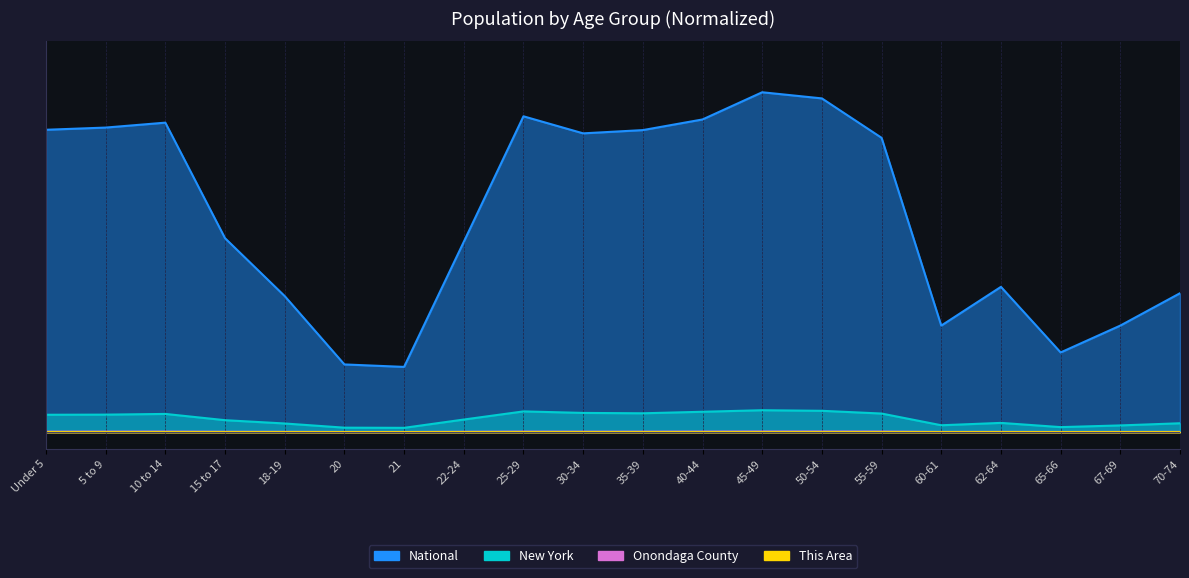

What are all the series names shown in the legend?

This Area, Onondaga County, New York, National